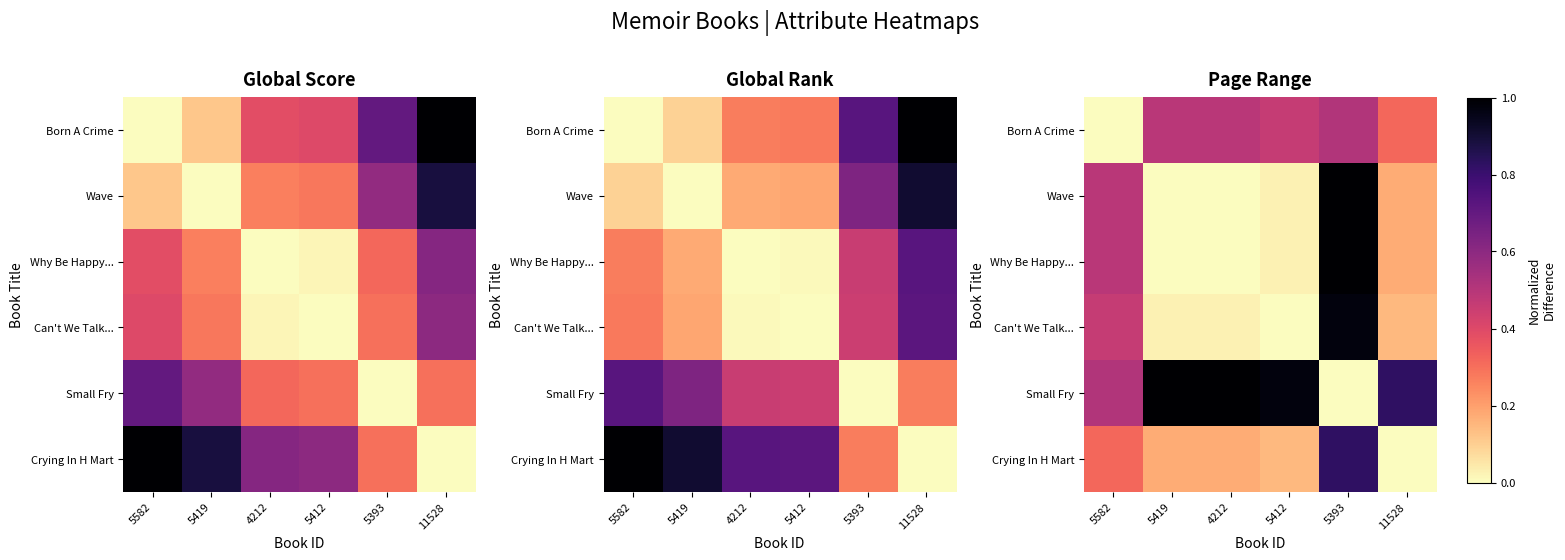

What is the difference between the highest and lowest values at 5412?

1.0